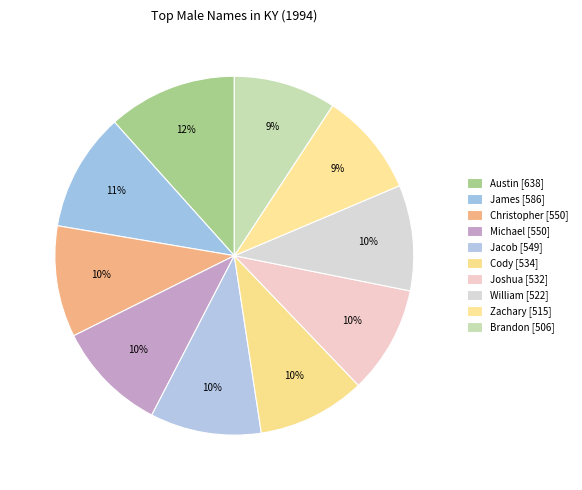

How many slices are in this pie chart?

10